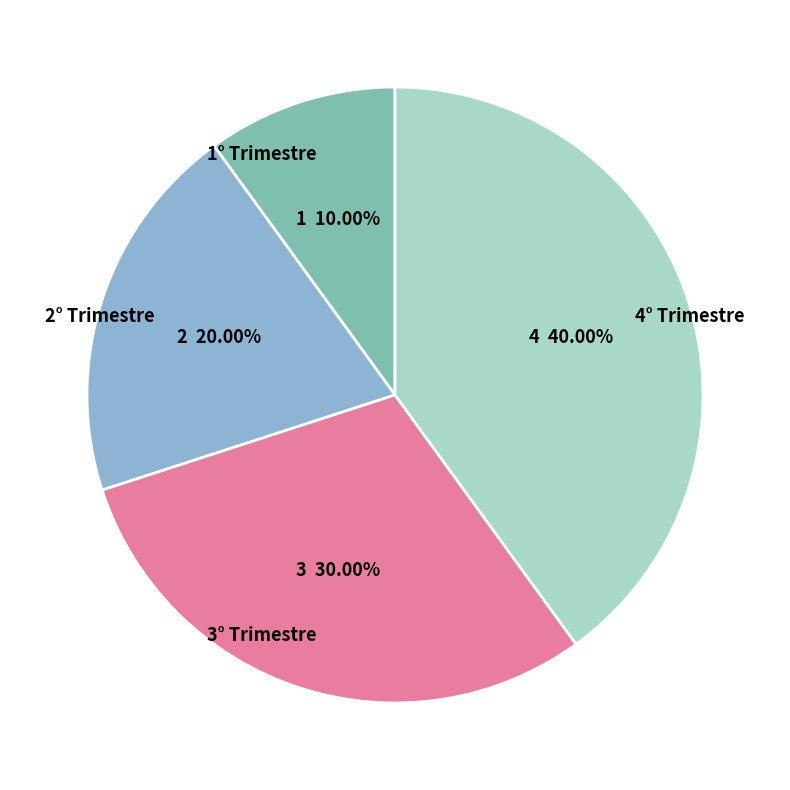

Do 1° Trimestre and 2° Trimestre together represent more than half of the pie?

No